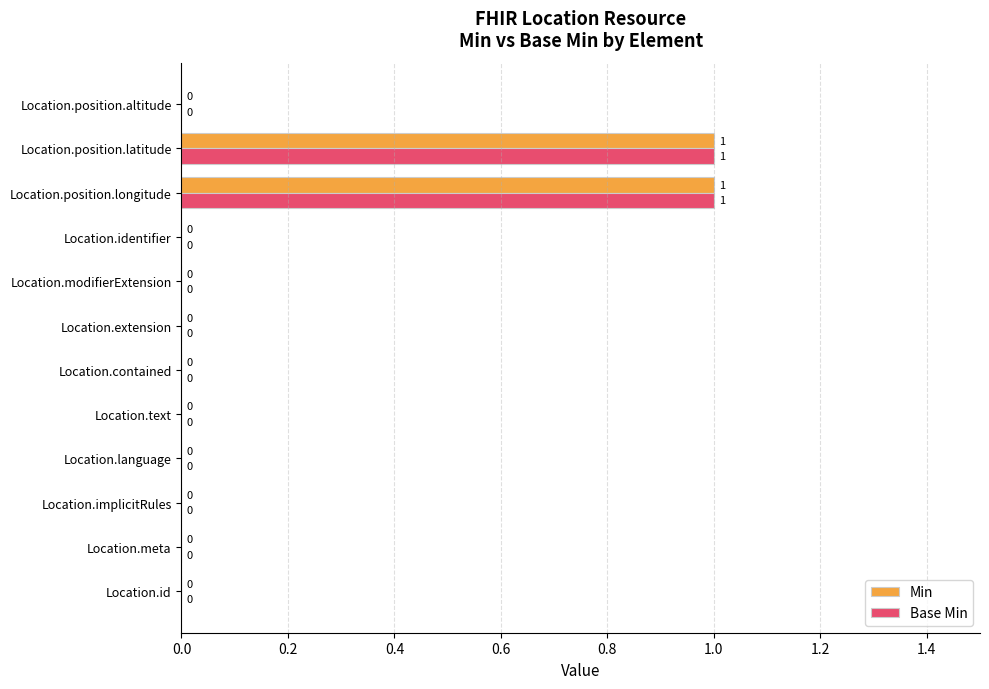

The Min series shows -1 at Location.contained. True or false?

False